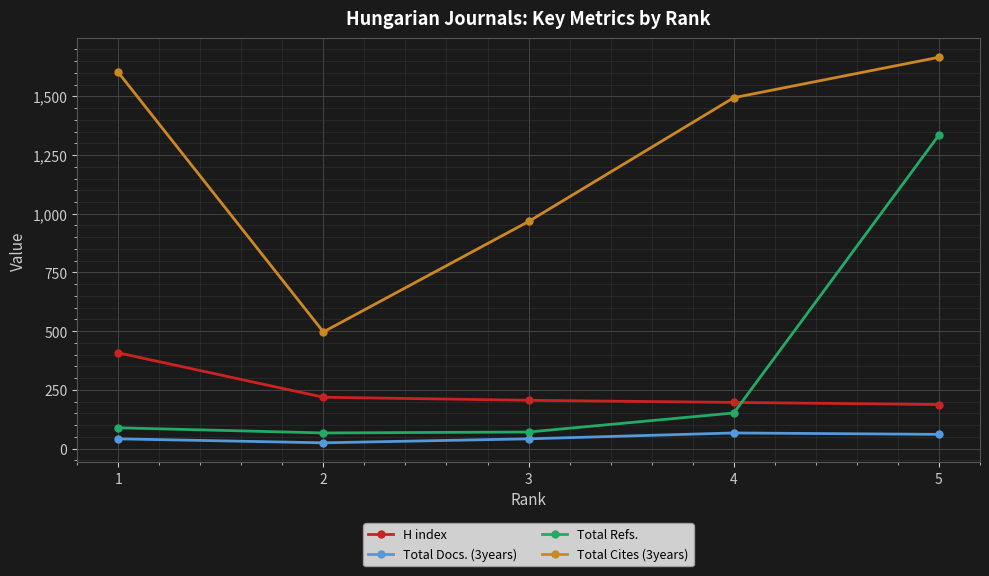

Is it true that H index equals 373 at 2?

False